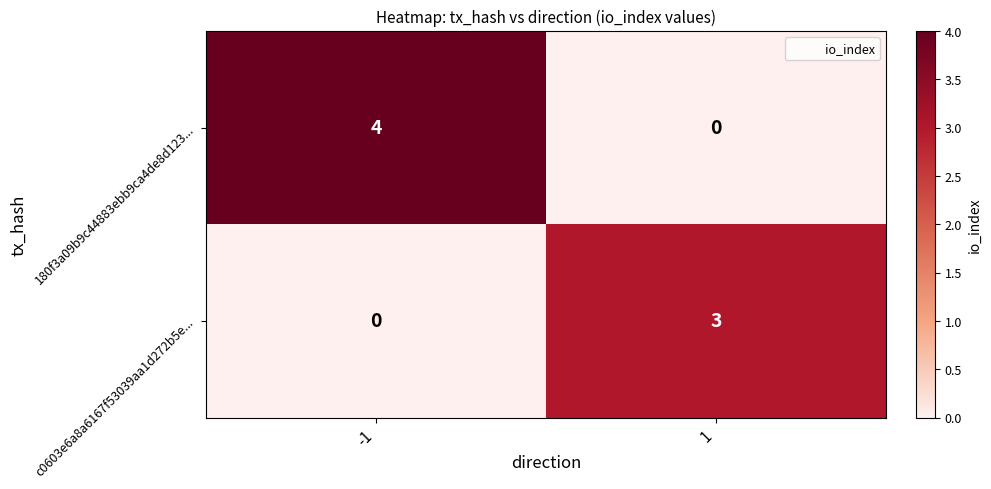

What is the difference between the c0603e6a8a6167f53039aa1d272b5e... values at -1 and 1?

3